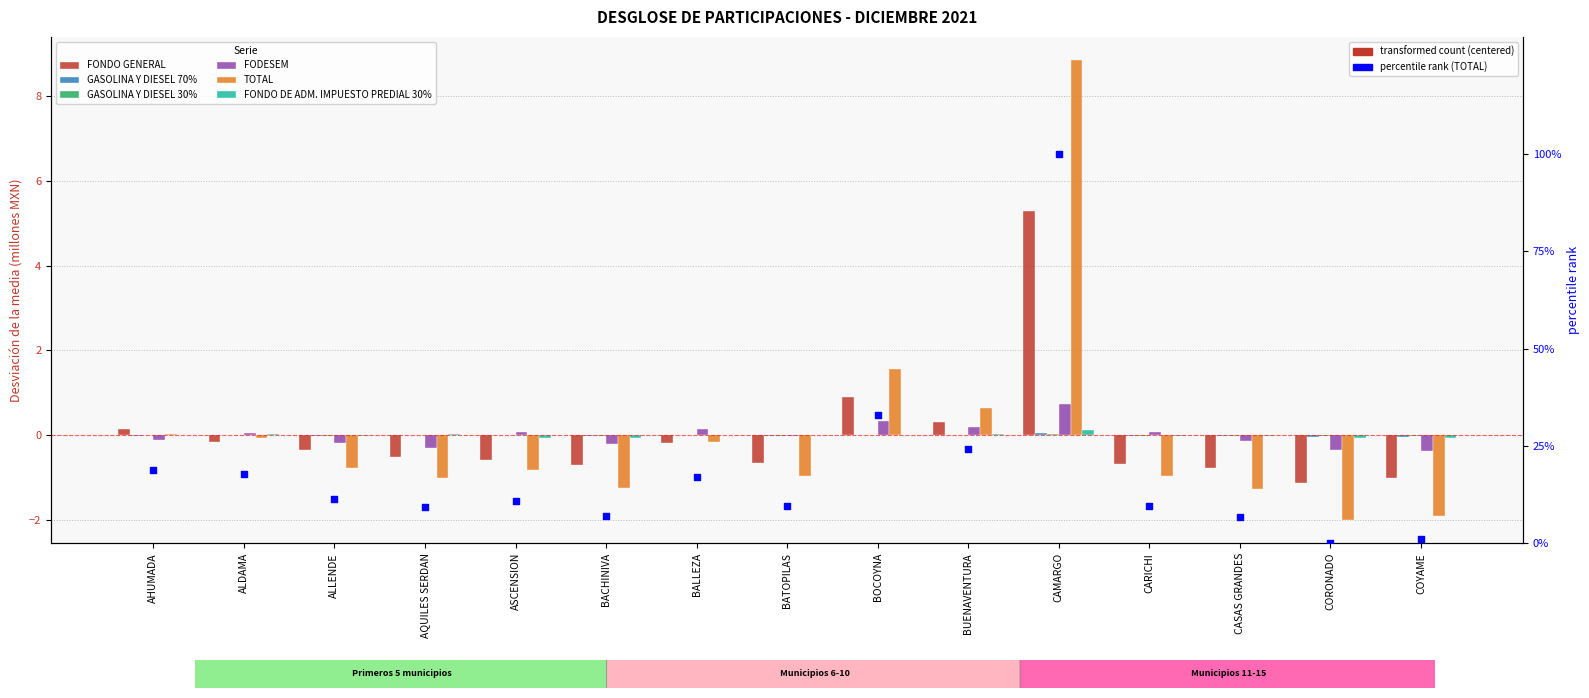

What are all the series names shown in the legend?

FONDO GENERAL, GASOLINA Y DIESEL 70%, GASOLINA Y DIESEL 30%, FODESEM, TOTAL, FONDO DE ADM. IMPUESTO PREDIAL 30%